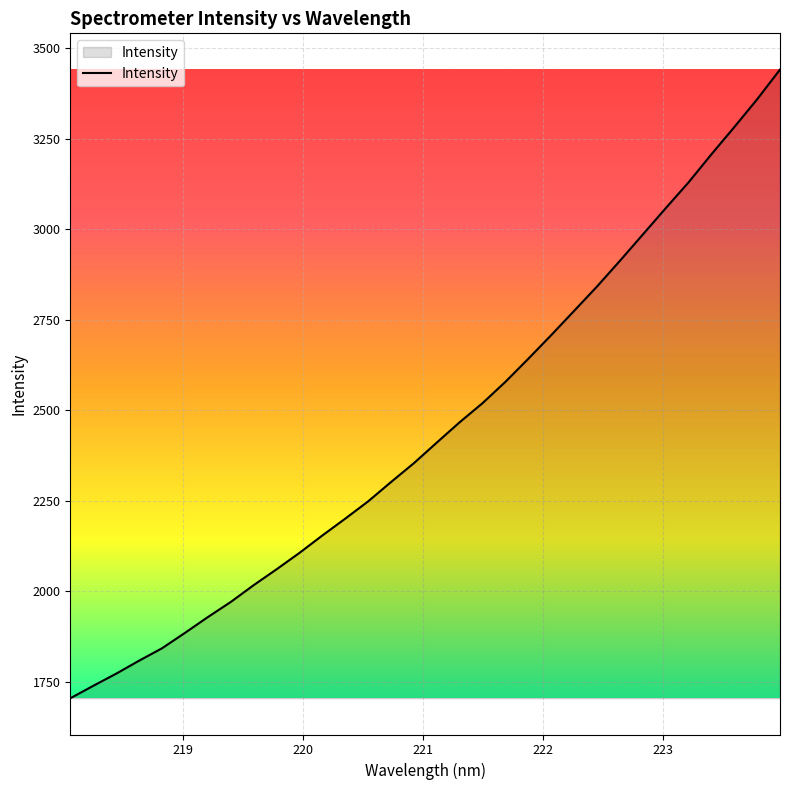

What is the smallest value displayed?

1705.2